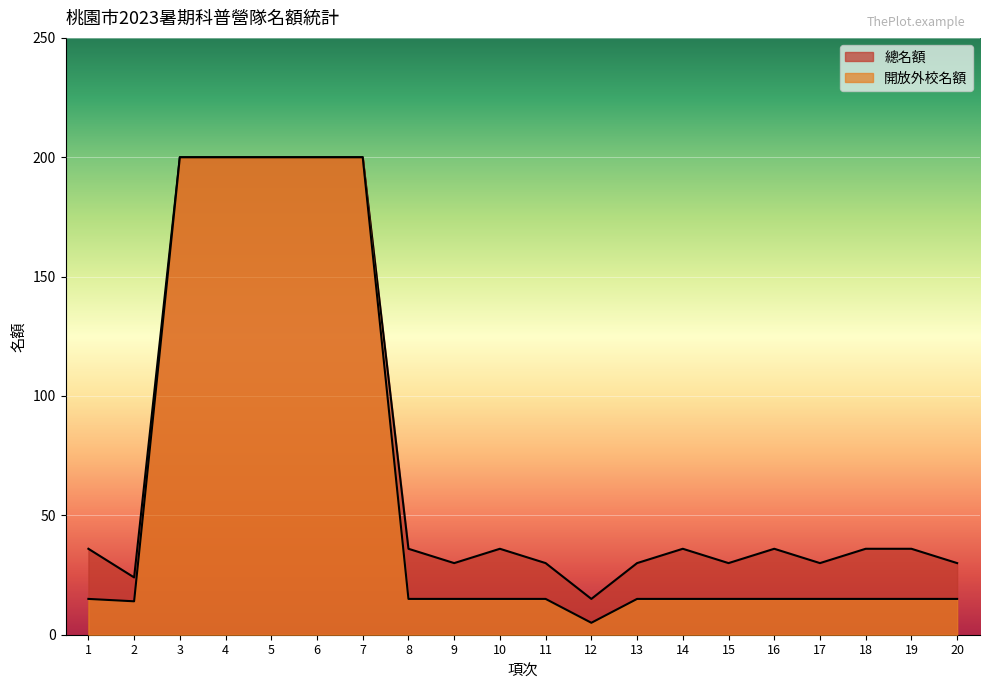

What is the value of the 總名額 point at the 19th from the left?

36